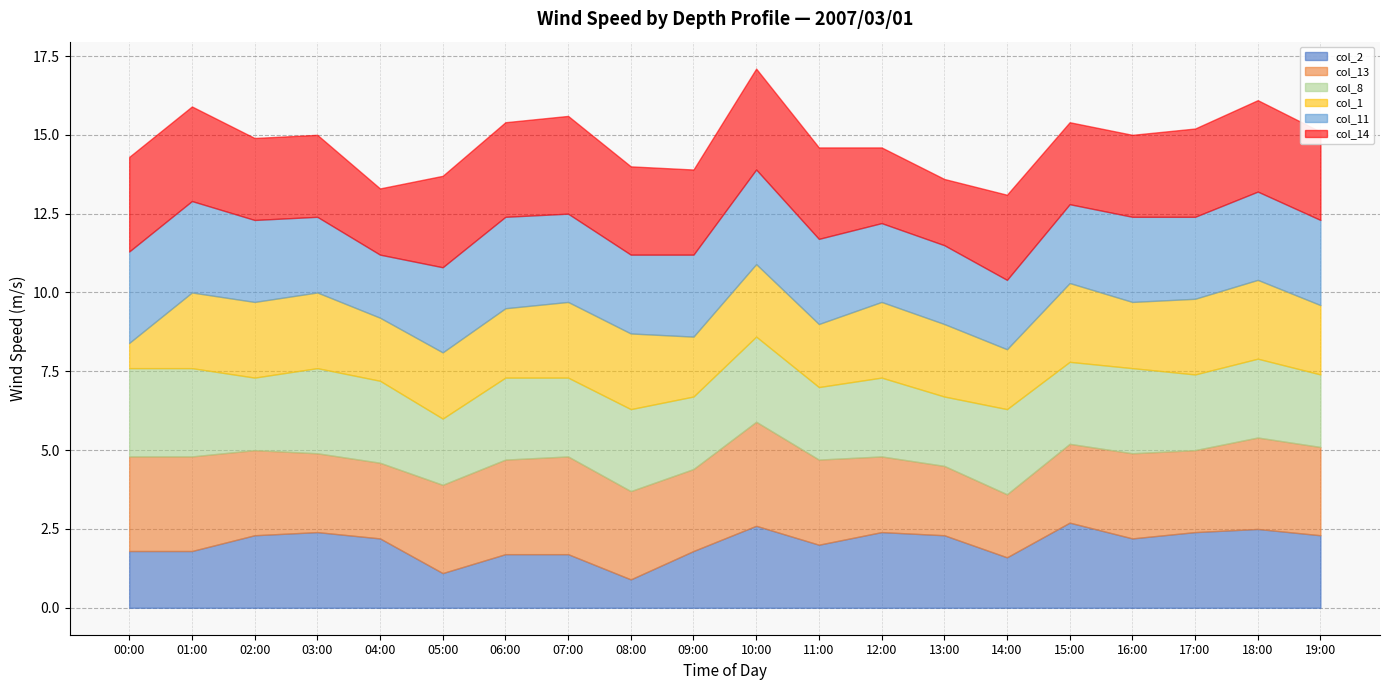

True or false: col_11 and col_14 cross at least once.

True